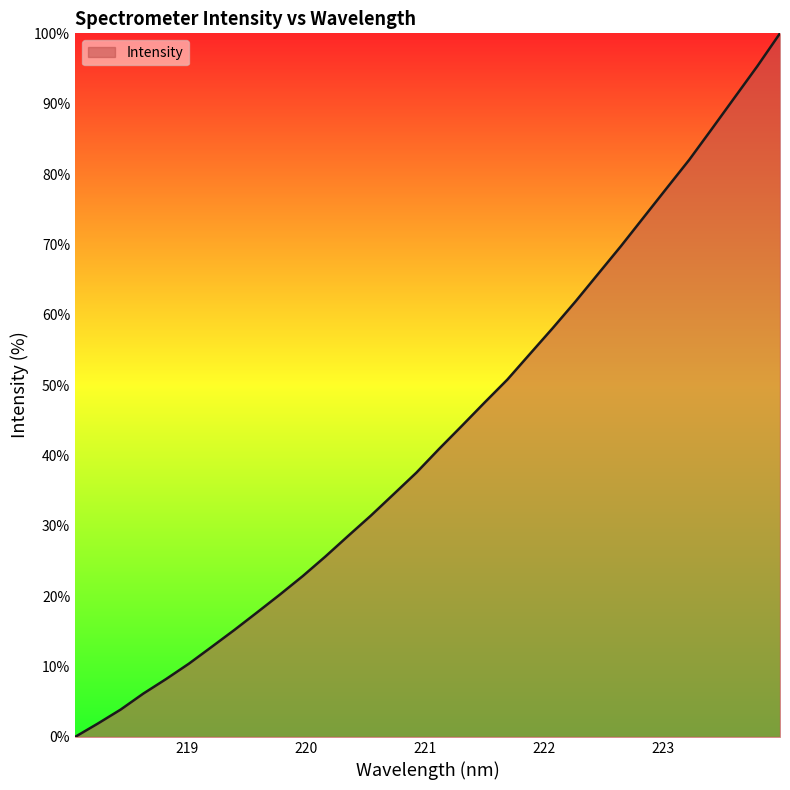

What is the difference between the maximum and minimum values?

100.0